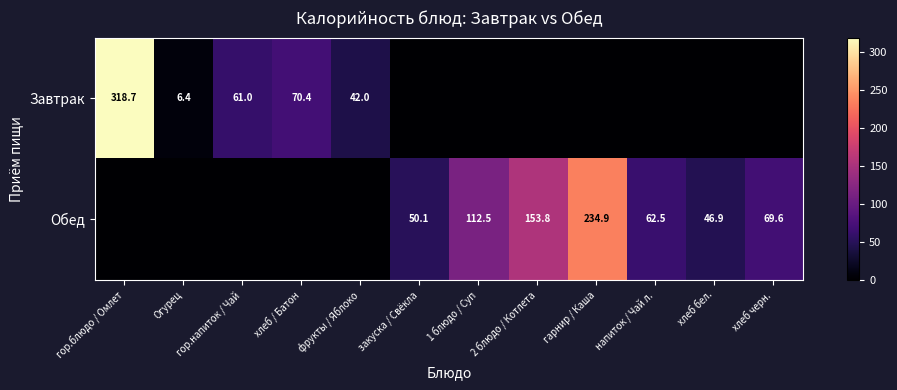

Is it true that Обед equals 30.4 at 1 блюдо / Суп?

False